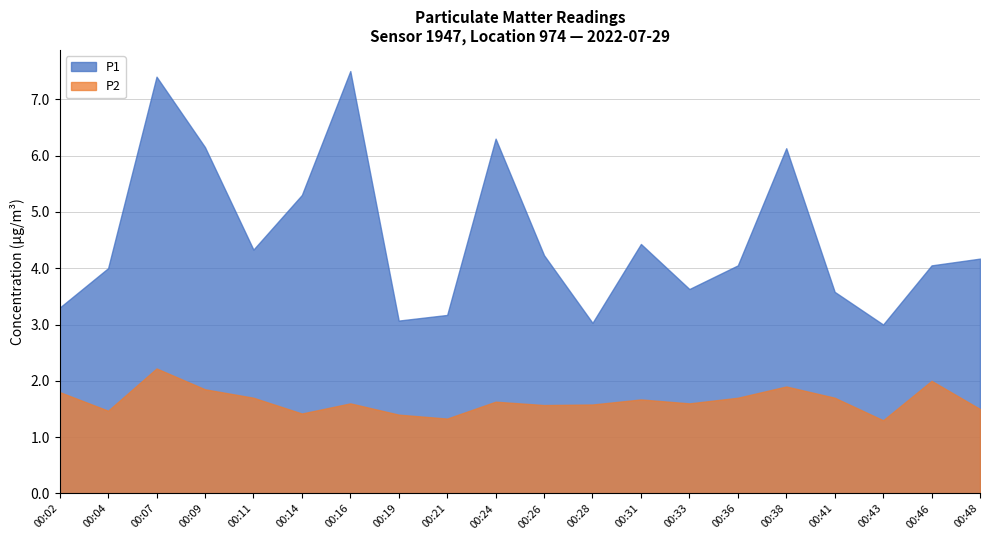

Reading left to right, list all the values displayed in this chart.

P1: 3.3	4.0	7.4	6.2	4.3	5.3	7.5	3.1	3.2	6.3	4.2	3.0	4.4	3.6	4.0	6.1	3.6	3.0	4.0	4.2
P2: 1.8	1.5	2.2	1.9	1.7	1.4	1.6	1.4	1.3	1.6	1.6	1.6	1.7	1.6	1.7	1.9	1.7	1.3	2.0	1.5